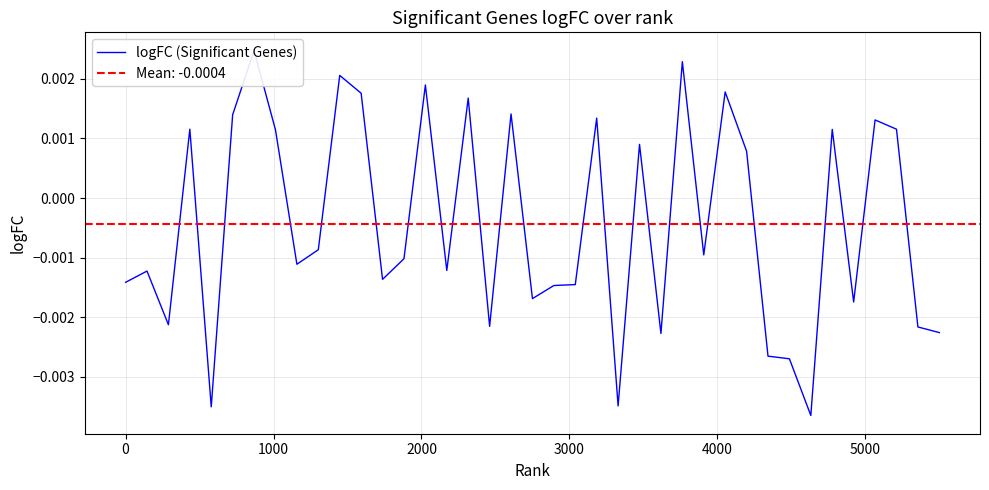

How many points are higher than both their immediate neighbors (excluding endpoints)?

13